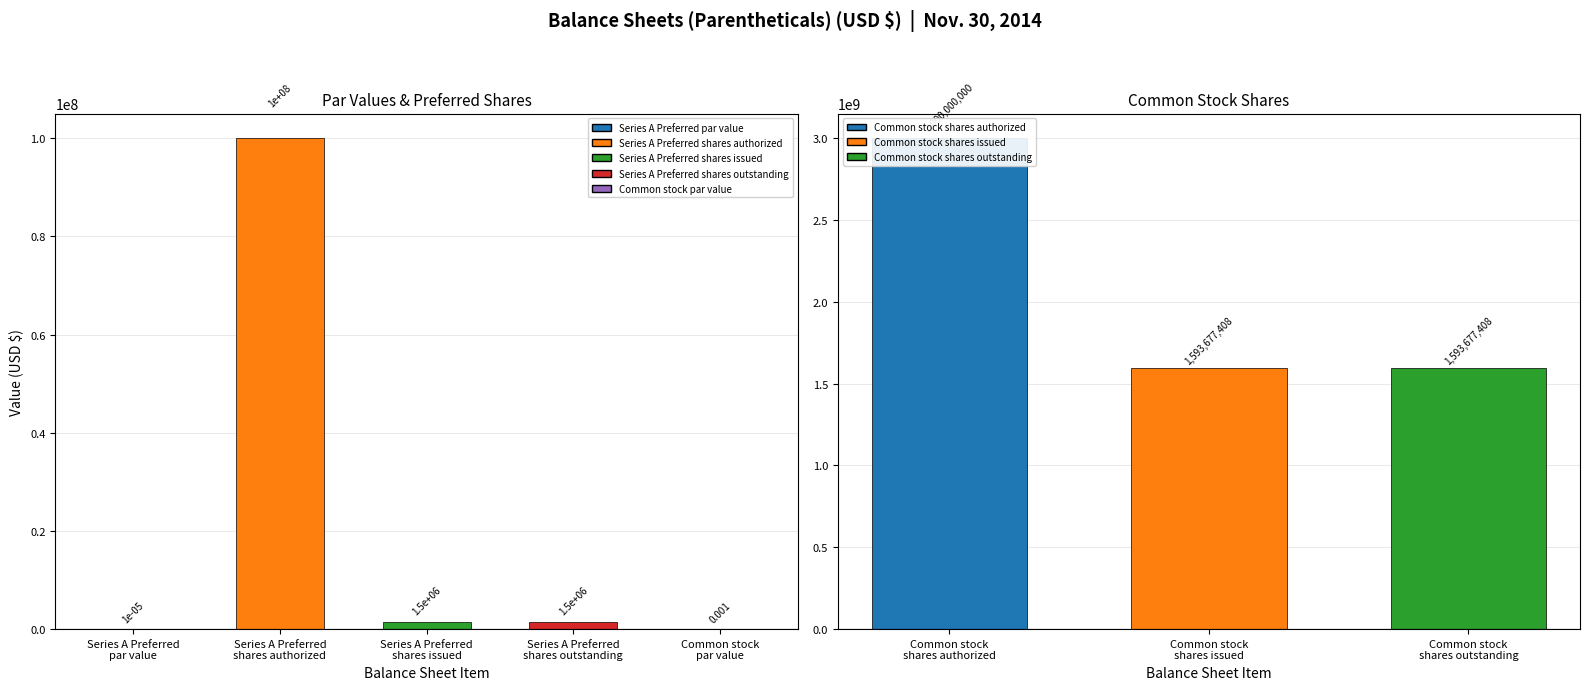

Is it true that the value at Common stock
shares outstanding is 1593677408.0?

True